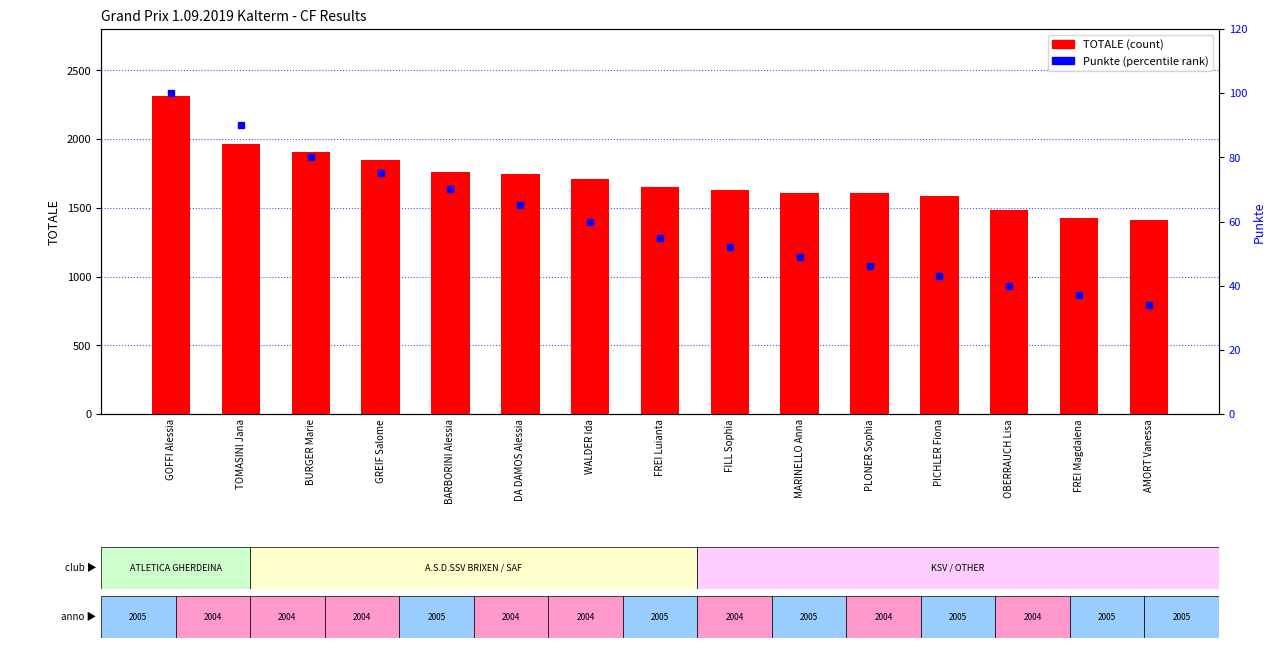

What is the value of the Punkte bar at the 3rd from the left?

80